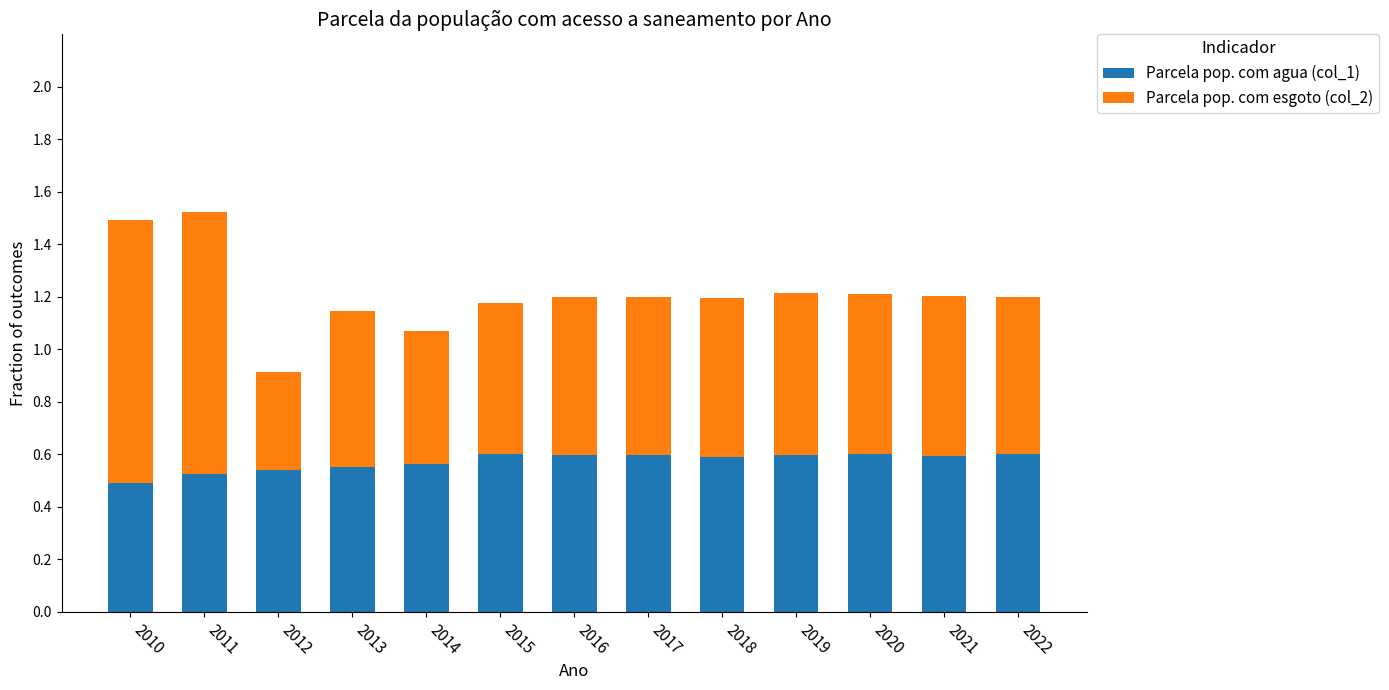

How many categories are shown in the chart?

13